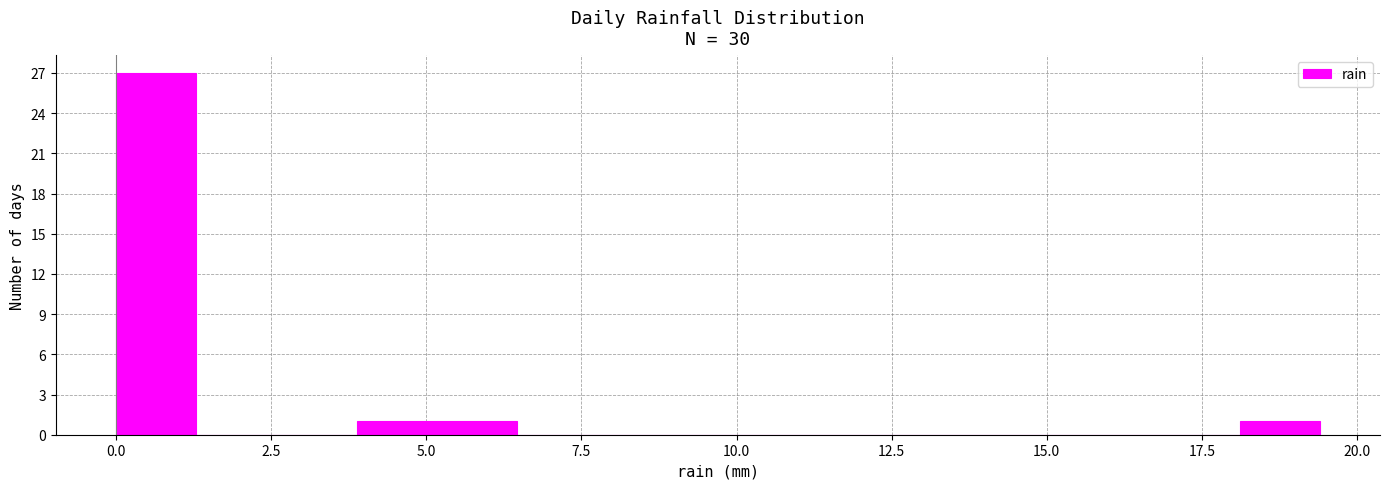

Around what value on the x-axis is the tallest bar? Give the approximate position of its centre, as read against the axis.

0.5